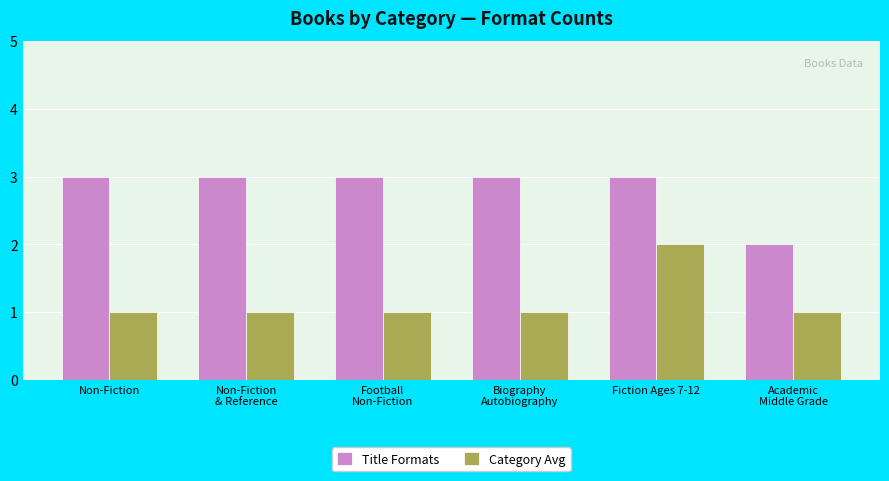

Which series changed the most between Non-Fiction
& Reference and Fiction Ages 7-12?

Category Avg